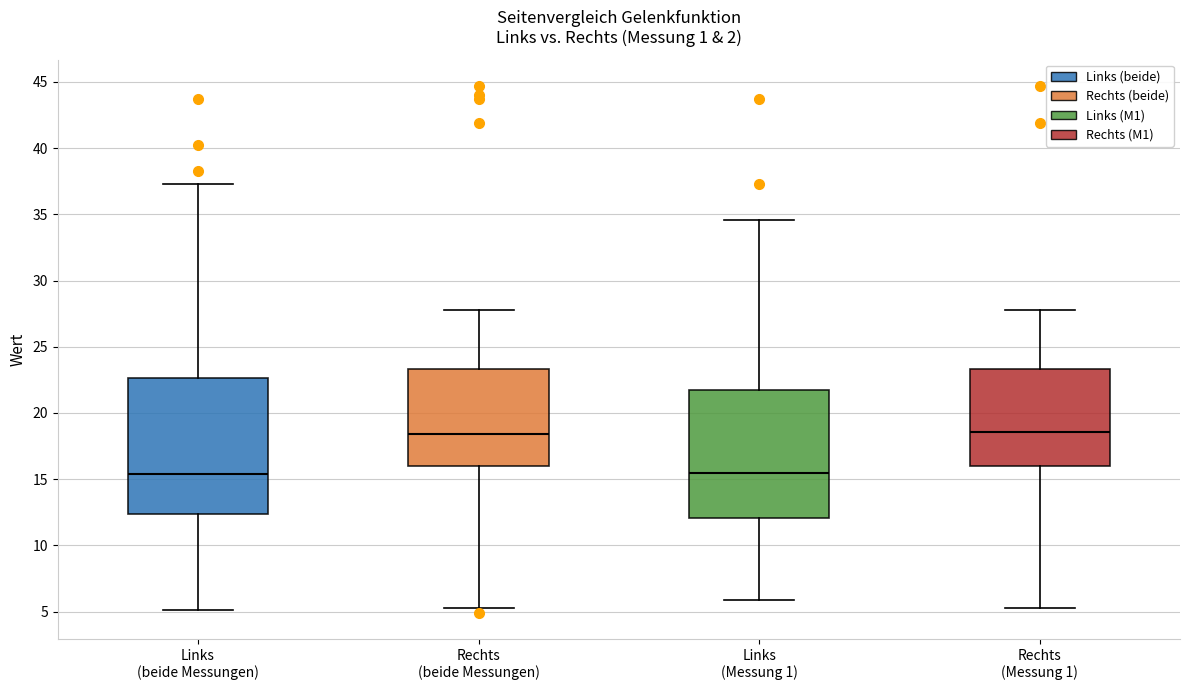

Where is the upper edge of the box for Links (beide Messungen) on the y-axis? The values are not printed on the chart, so give them approximately, as read against the axis.

22.5